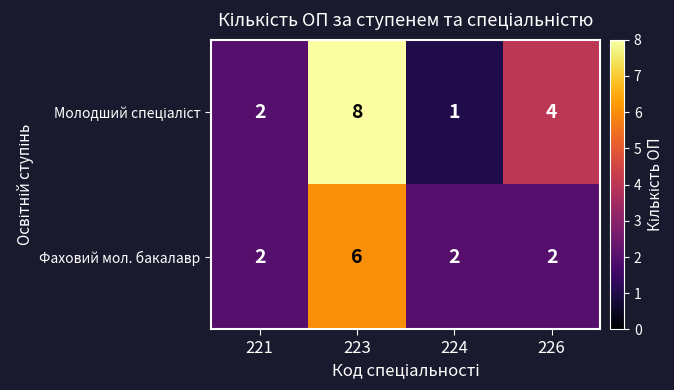

At how many categories does at least one series exceed 3?

2